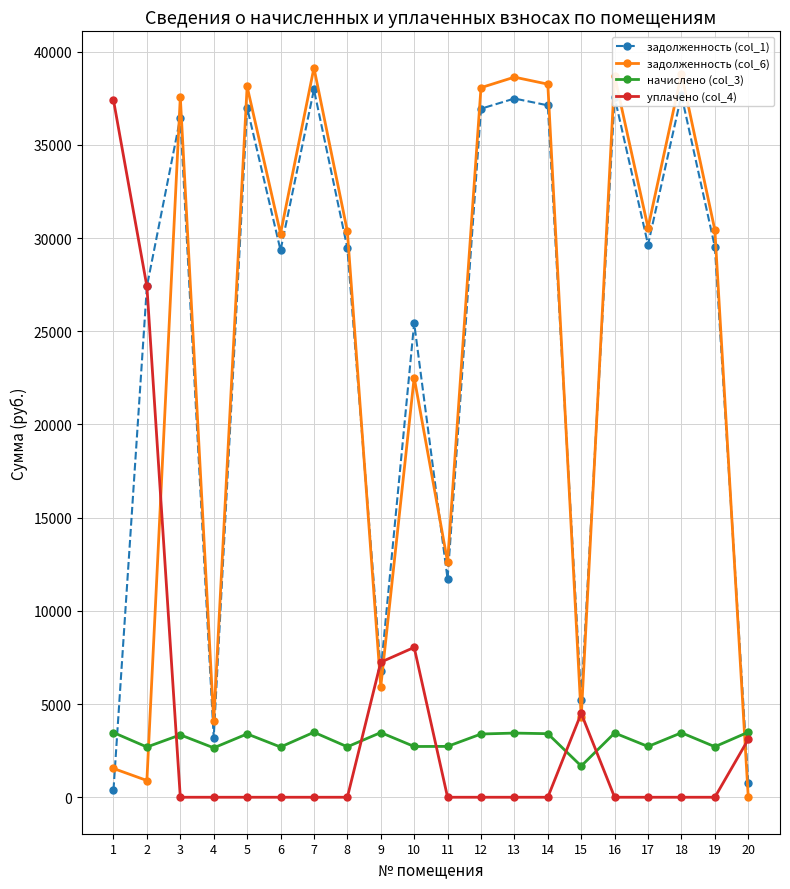

What is the value of the начислено (col_3) point at the 2nd from the left?

2695.1